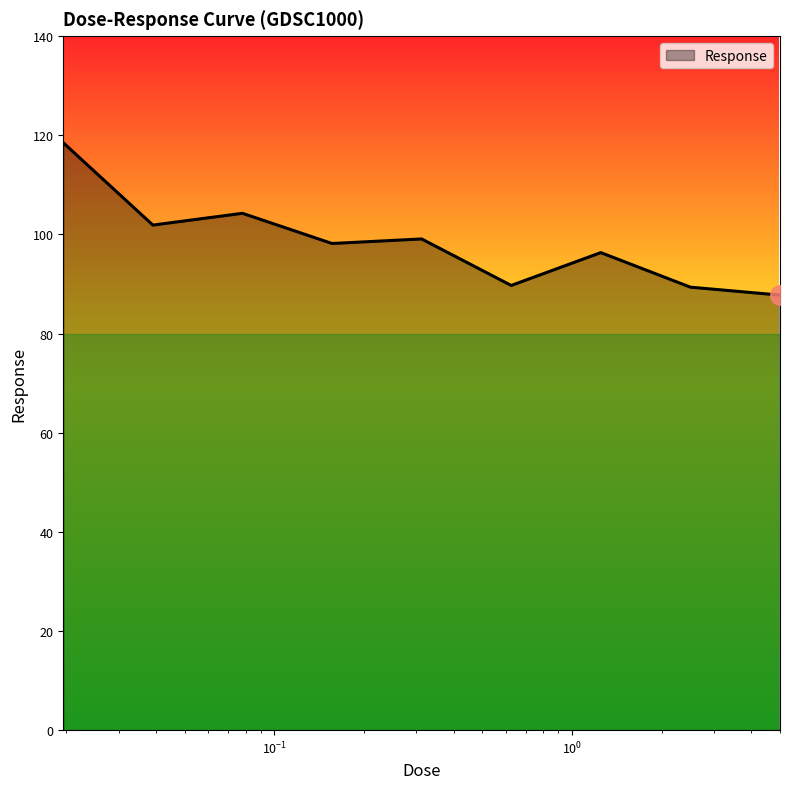

What is the smallest value displayed?

87.7